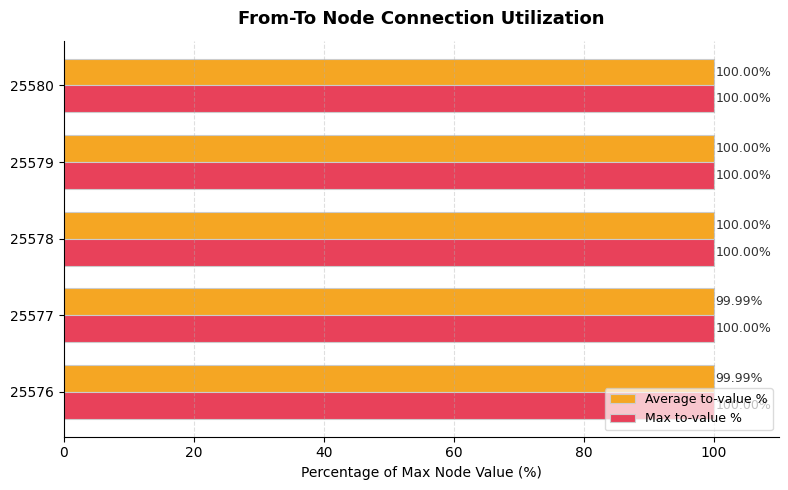

What is the average value of the Average to-value % series?

100.0